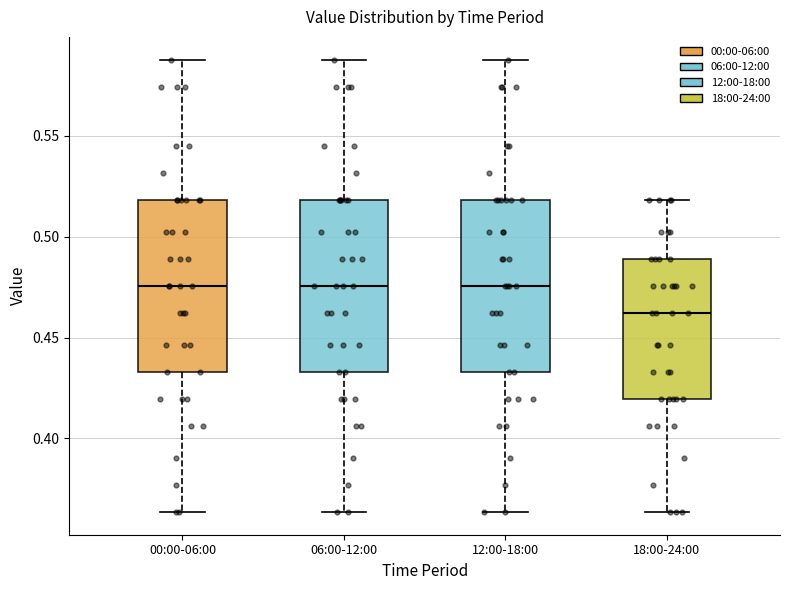

Where does the lower whisker of the box for 06:00-12:00 end on the y-axis? The values are not printed on the chart, so give them approximately, as read against the axis.

0.365